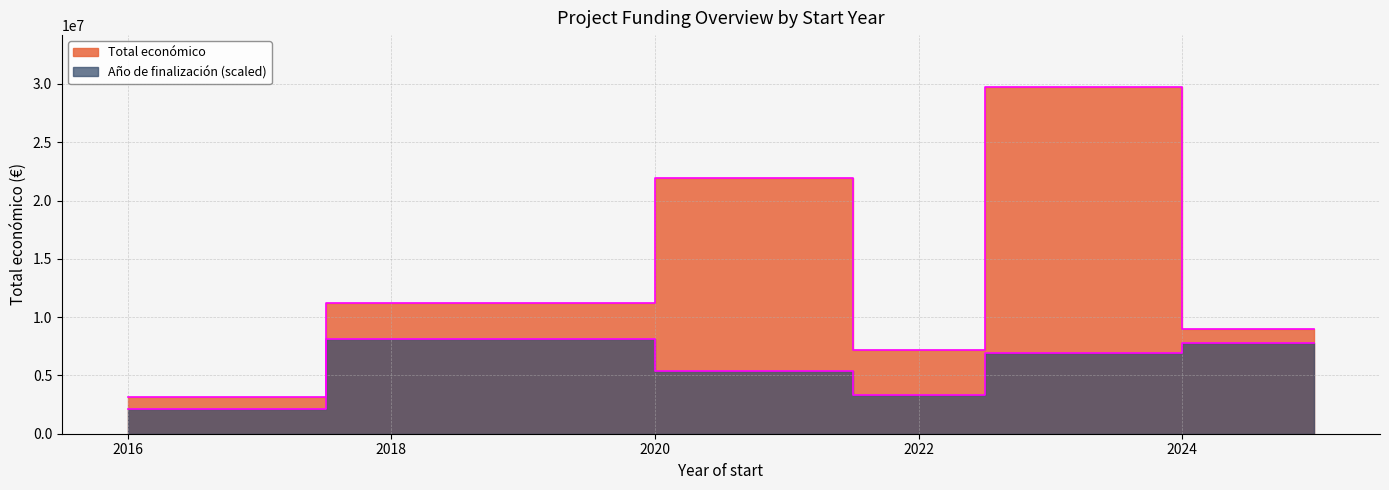

True or false: Total económico and Año de finalización intersect in this chart.

False